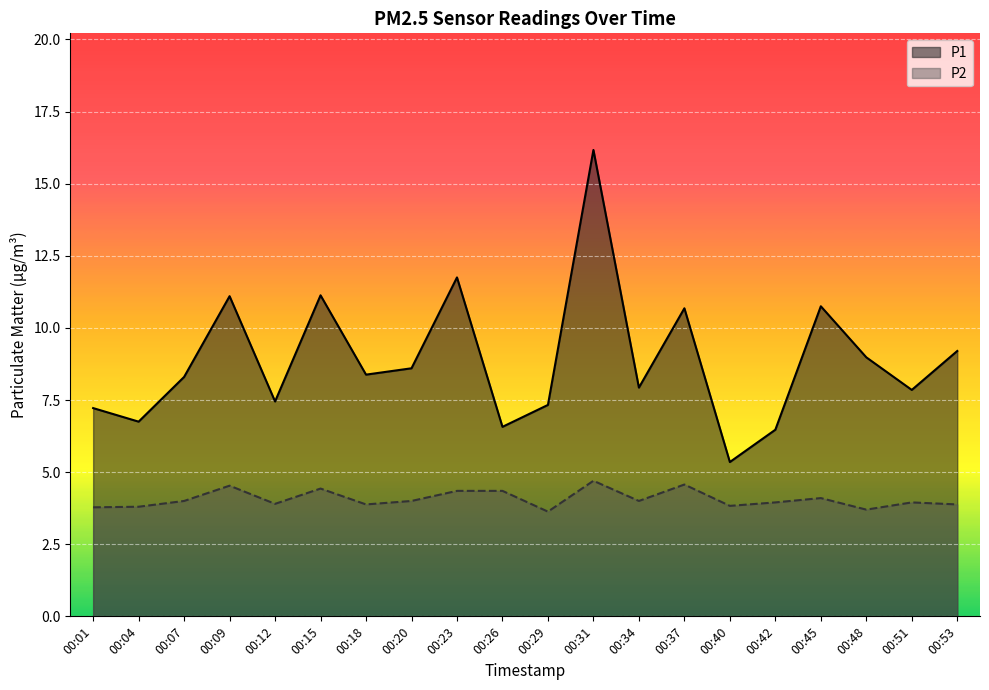

Between 00:42 and 00:29, which is larger?

00:29